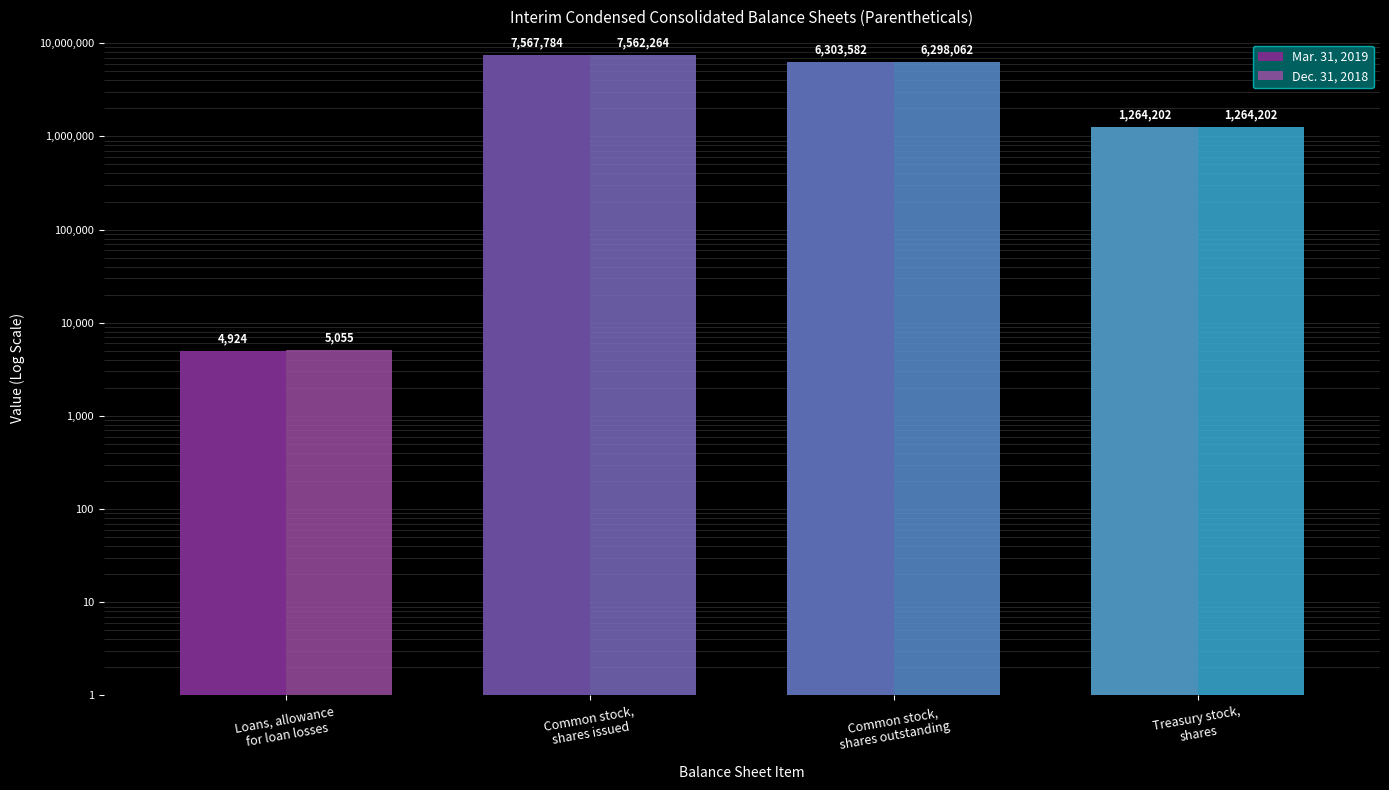

Which series changed the most between Loans, allowance
for loan losses and Common stock,
shares issued?

Mar. 31, 2019